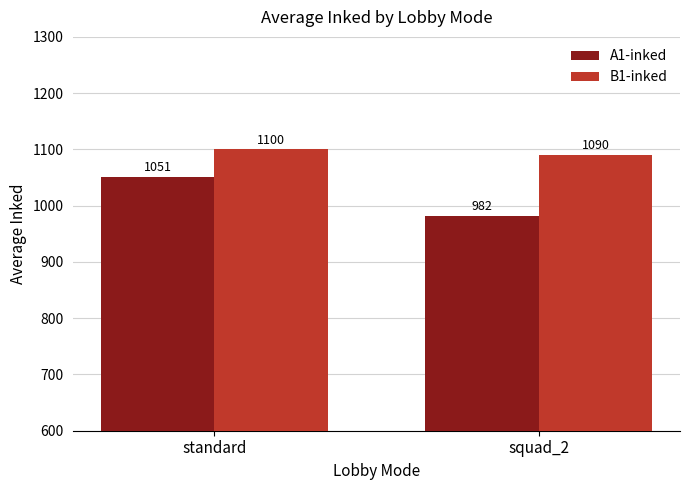

Rank the categories by B1-inked value from lowest to highest.

squad_2, standard